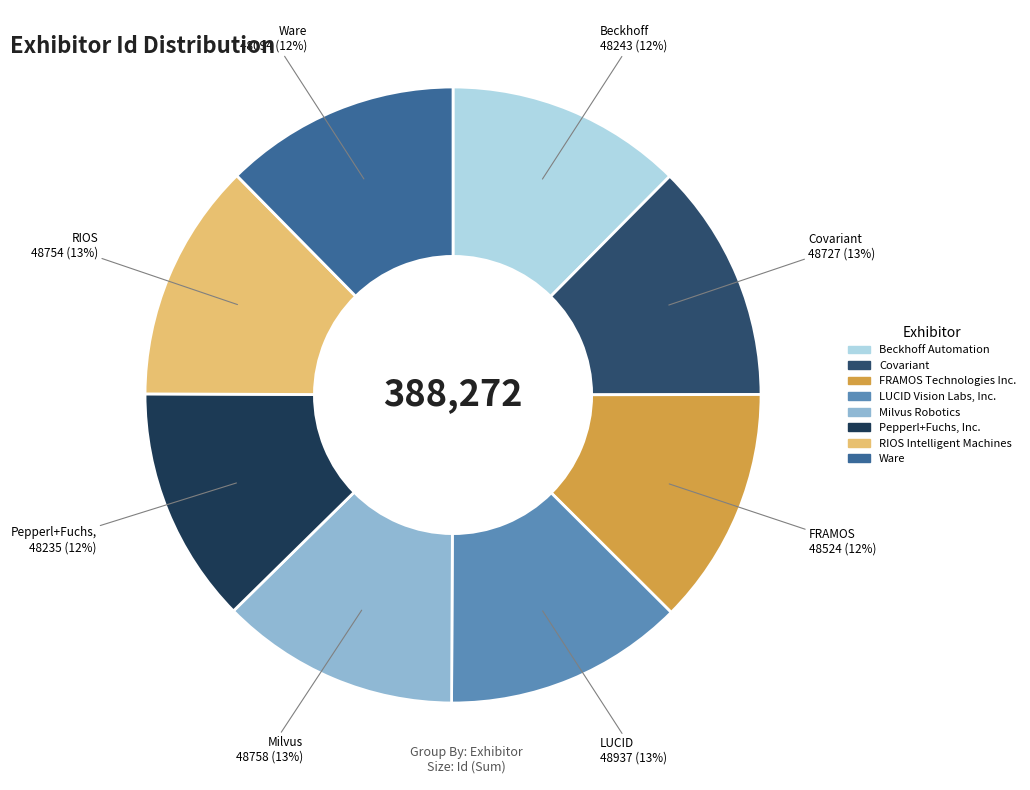

What percentage do Pepperl+Fuchs, Inc. and FRAMOS Technologies Inc. together represent?

24.9%